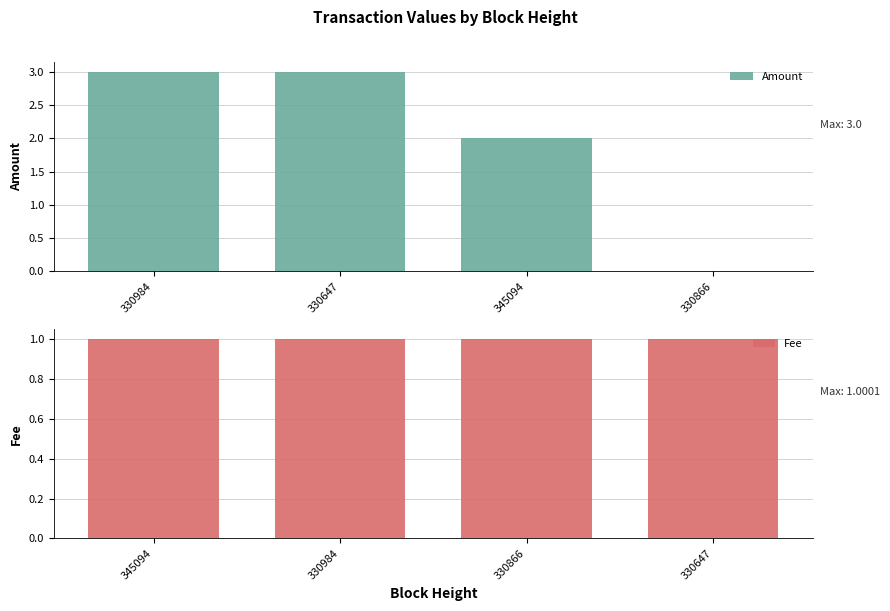

Are the bars grouped side by side (vs. stacked)?

Yes